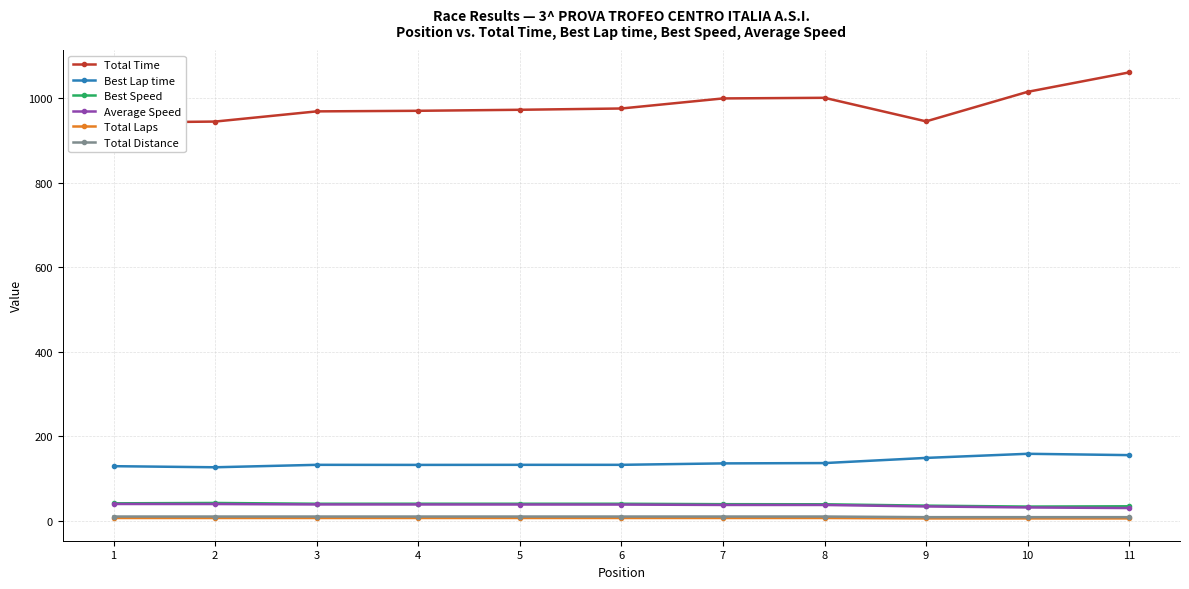

Reading left to right, extract all data points from this chart.

Total Time: 941.9	944.4	968.5	969.9	972.3	975.3	999.1	1000.6	944.9	1014.7	1060.7
Best Lap time: 129.5	126.9	132.7	132.5	132.7	132.7	136.1	136.9	149.1	158.8	155.7
Best Speed: 41.7	42.5	40.7	40.7	40.7	40.7	39.7	39.5	36.2	34.0	34.7
Average Speed: 40.1	40.0	39.0	39.0	38.9	38.8	37.8	37.8	34.3	31.9	30.5
Total Laps: 7.0	7.0	7.0	7.0	7.0	7.0	7.0	7.0	6.0	6.0	6.0
Total Distance: 10.5	10.5	10.5	10.5	10.5	10.5	10.5	10.5	9.0	9.0	9.0